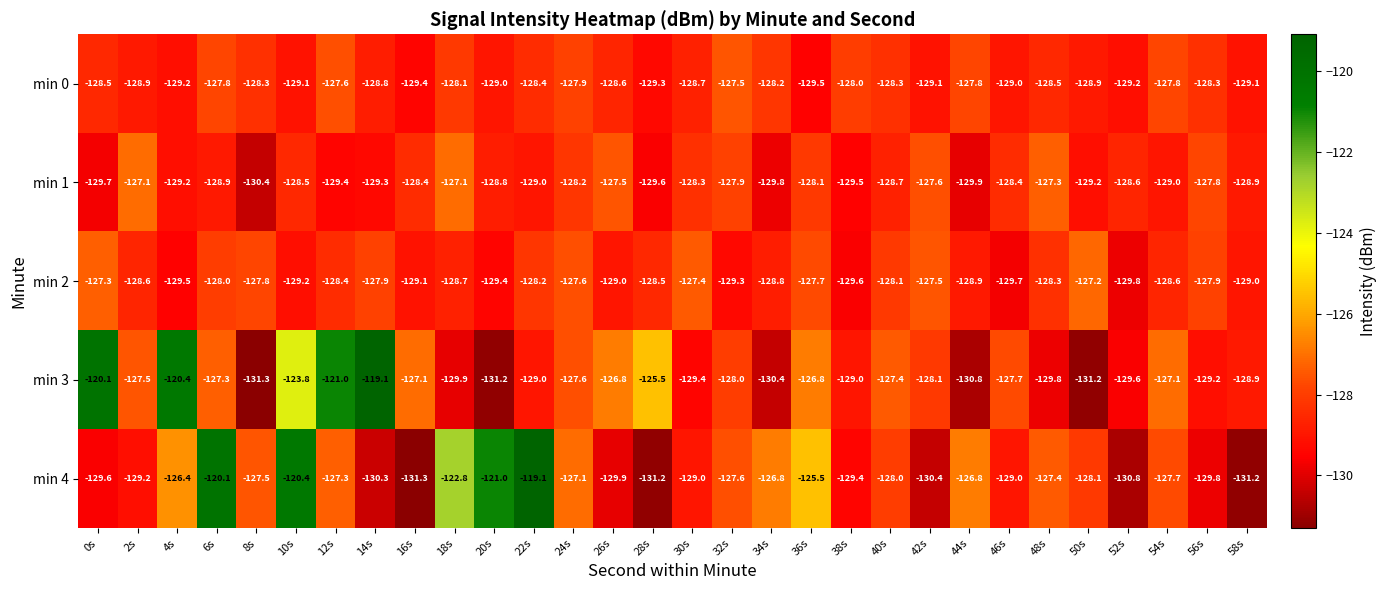

What is the total value across all series at 10s?

-631.0